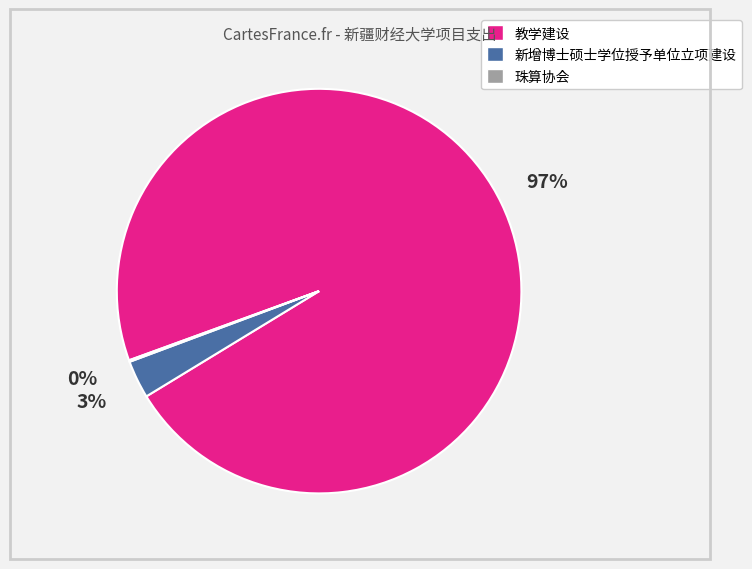

What is the largest slice in the pie chart?

教学建设